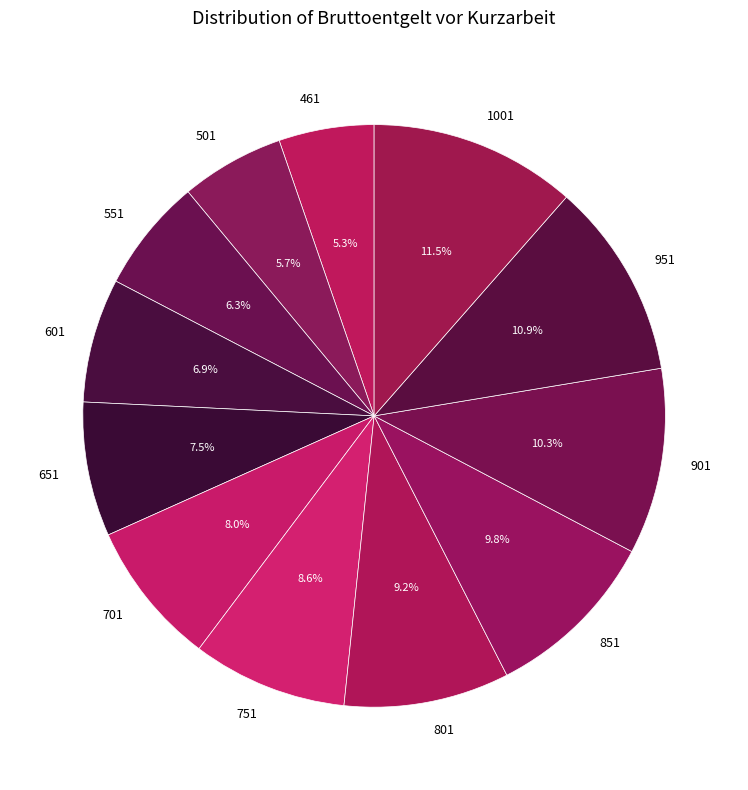

Do 461 and 801 together represent more than half of the pie?

No